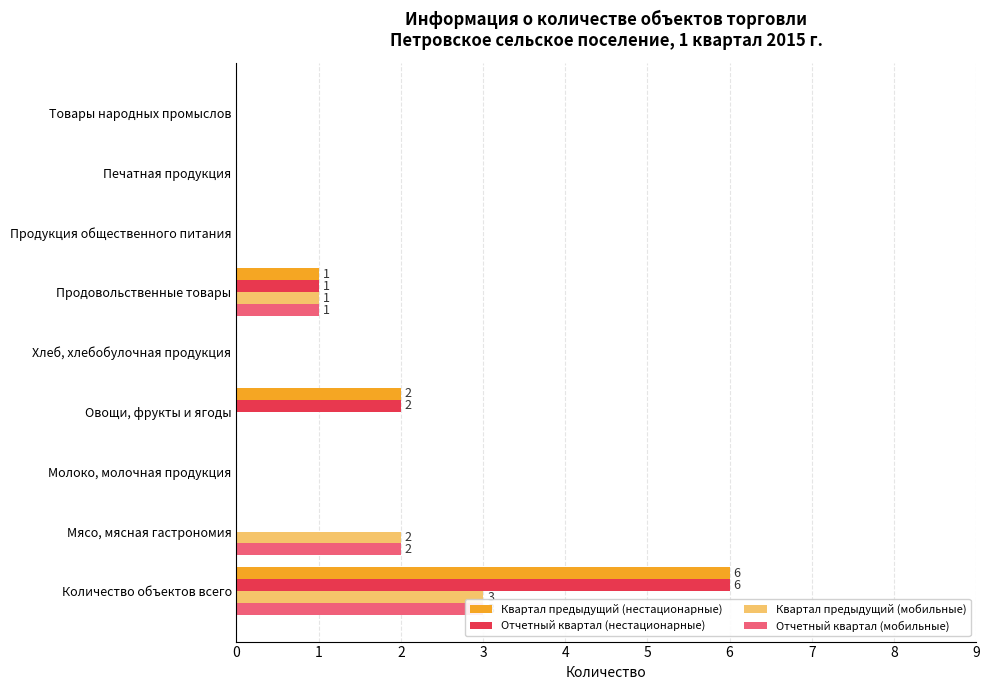

What is the difference between the maximum and minimum values in the Отчетный квартал (нестационарные) series?

6